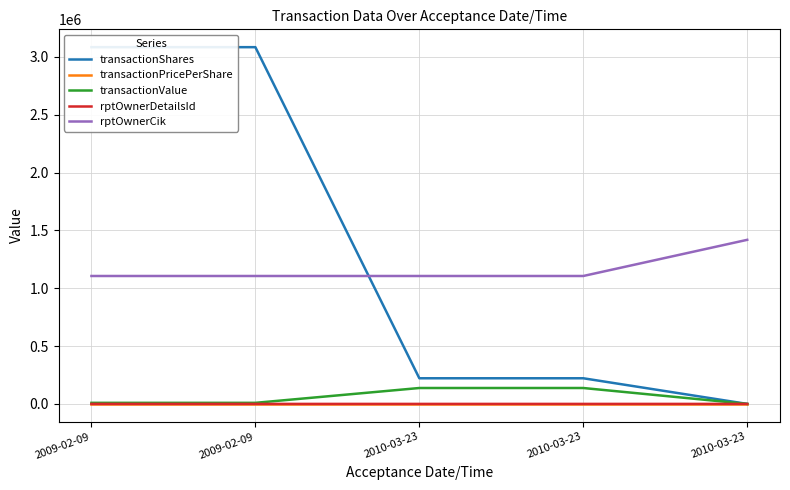

What is the difference between the maximum and minimum values in the transactionShares series?

3084960.0